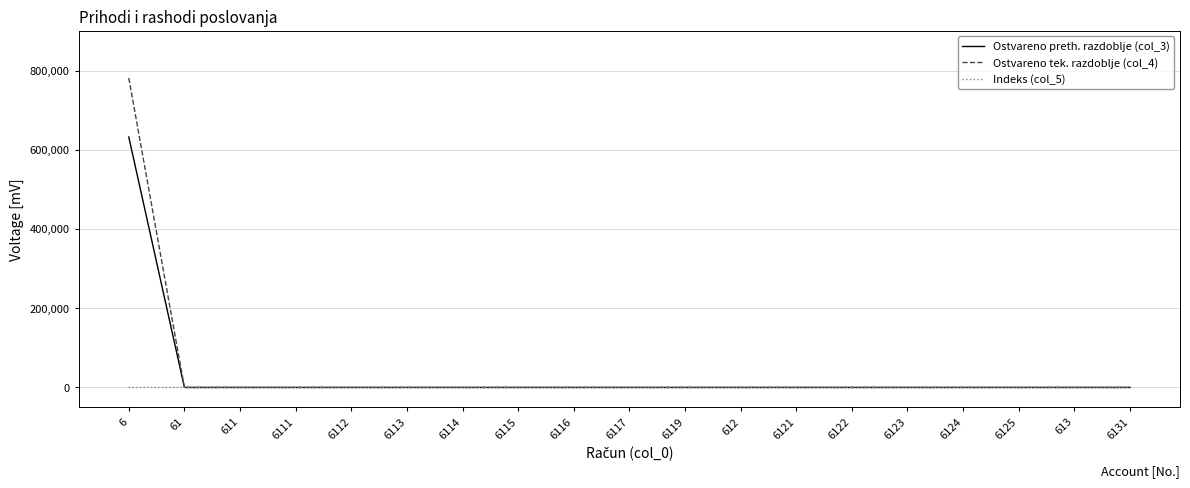

What are all the series names shown in the legend?

Ostvareno preth. razdoblje (col_3), Ostvareno tek. razdoblje (col_4), Indeks (col_5)